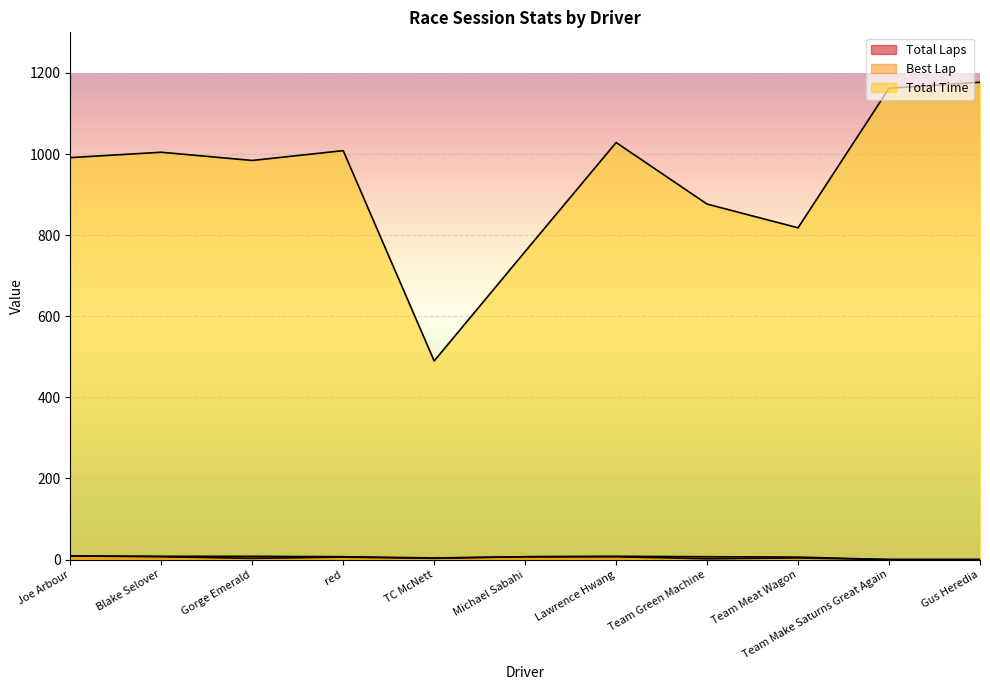

Rank the series at Team Meat Wagon from highest to lowest value.

Total Time, Total Laps, Best Lap